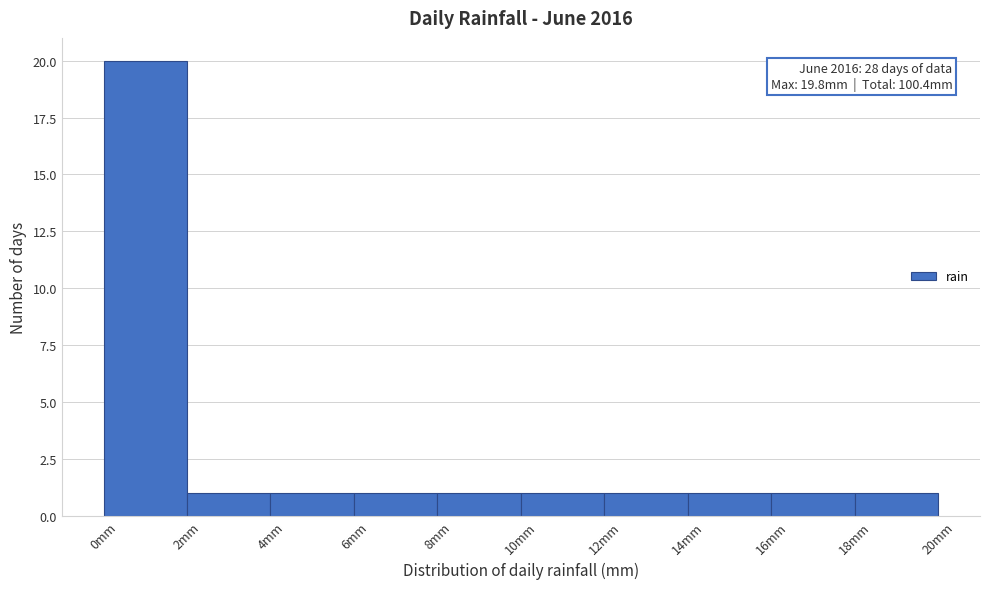

Which range on the x-axis has the tallest bar?

0 to 2